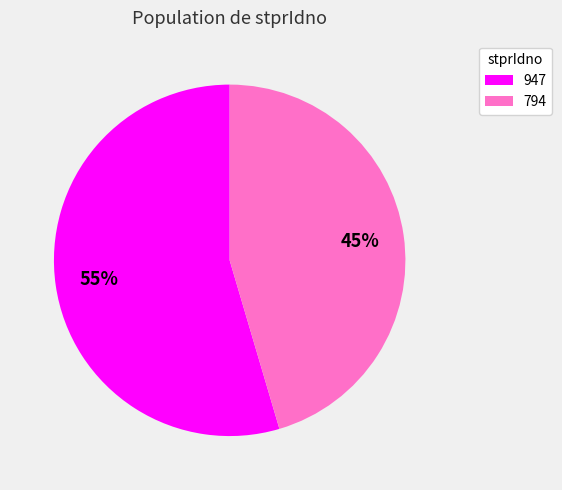

What percentage is the 947 slice, to the nearest percent?

55%